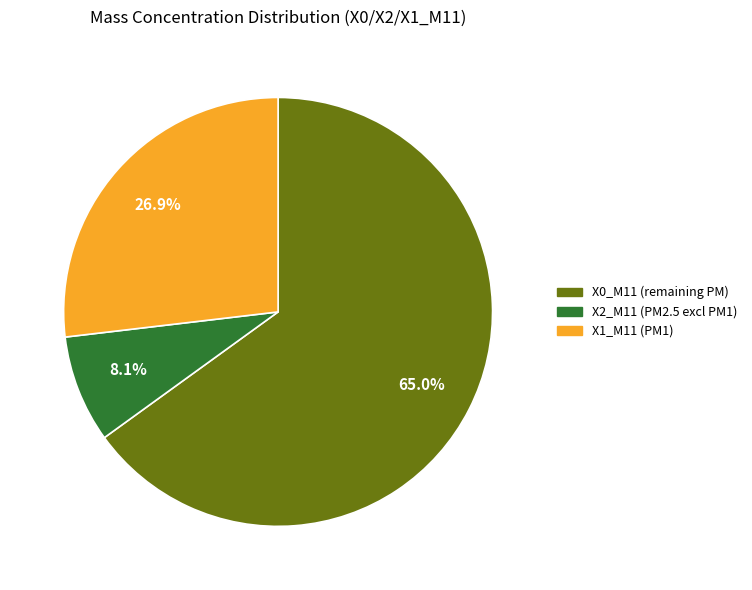

Combined, do X2_M11 (PM2.5 excl PM1) and X0_M11 (remaining PM) account for over 50%?

Yes